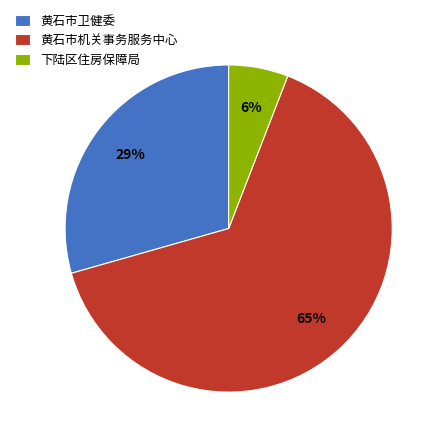

Which slice is the largest?

黄石市机关事务服务中心